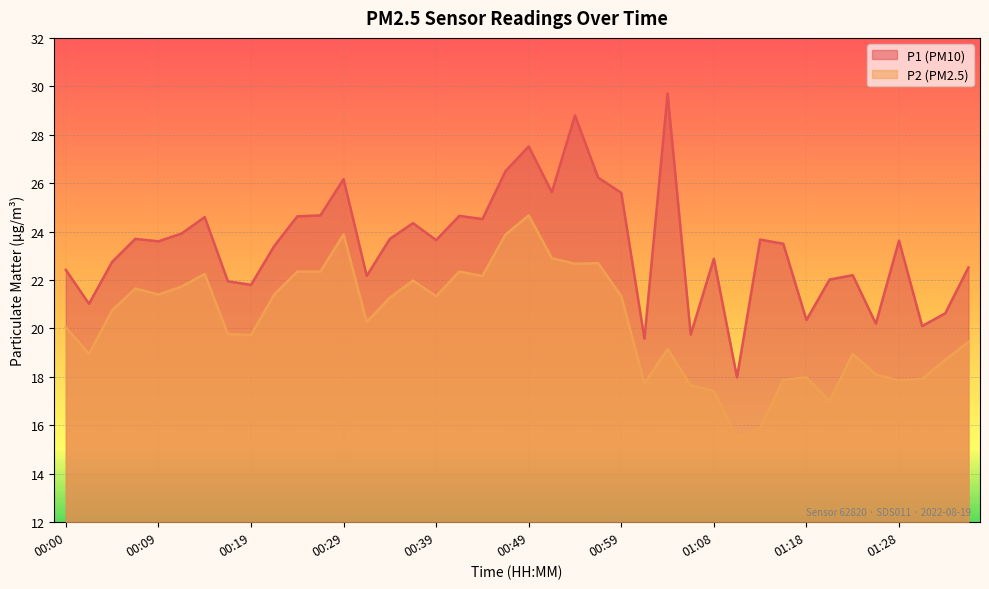

Reading left to right, list all the values displayed in this chart.

P1: 00:00=22.4	00:02=21.0	00:05=22.8	00:07=23.7	00:09=23.6	00:12=23.9	00:14=24.6	00:17=21.9	00:19=21.8	00:22=23.4	00:24=24.6	00:26=24.7	00:29=26.2	00:31=22.2	00:34=23.7	00:36=24.4	00:39=23.6	00:41=24.6	00:44=24.5	00:46=26.5	00:49=27.5	00:51=25.6	00:54=28.8	00:56=26.2	00:59=25.6	01:01=19.6	01:04=29.7	01:06=19.8	01:08=22.9	01:11=18.0	01:13=23.7	01:16=23.5	01:18=20.4	01:21=22.0	01:23=22.2	01:26=20.2	01:28=23.6	01:31=20.1	01:33=20.6	01:36=22.5
P2: 00:00=20.1	00:02=18.9	00:05=20.8	00:07=21.6	00:09=21.4	00:12=21.7	00:14=22.2	00:17=19.8	00:19=19.7	00:22=21.4	00:24=22.4	00:26=22.4	00:29=23.9	00:31=20.3	00:34=21.3	00:36=22.0	00:39=21.3	00:41=22.4	00:44=22.2	00:46=23.9	00:49=24.7	00:51=22.9	00:54=22.7	00:56=22.7	00:59=21.3	01:01=17.7	01:04=19.1	01:06=17.6	01:08=17.4	01:11=15.5	01:13=15.9	01:16=17.9	01:18=18.0	01:21=17.0	01:23=18.9	01:26=18.1	01:28=17.9	01:31=17.9	01:33=18.7	01:36=19.4